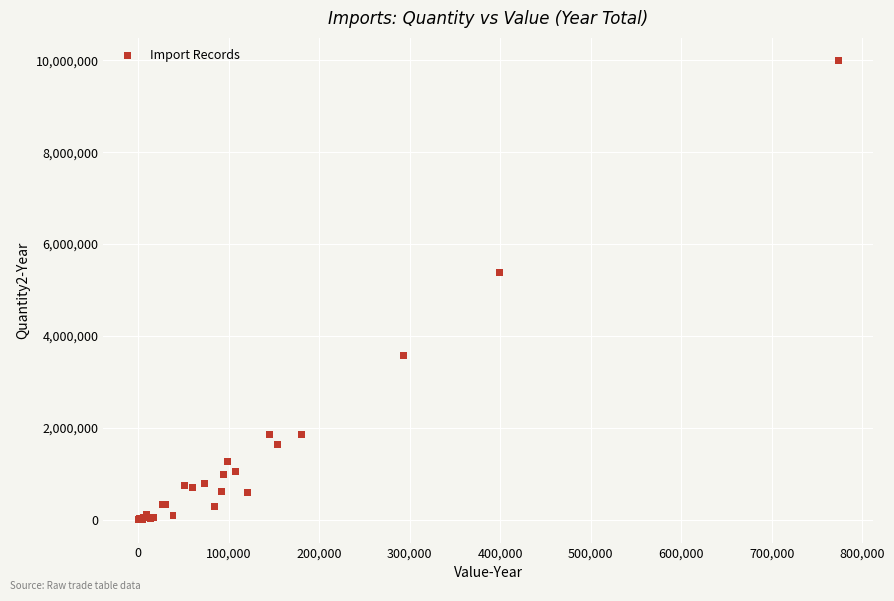

What Y value in the scatter plot is closest to 4994875?

5384960